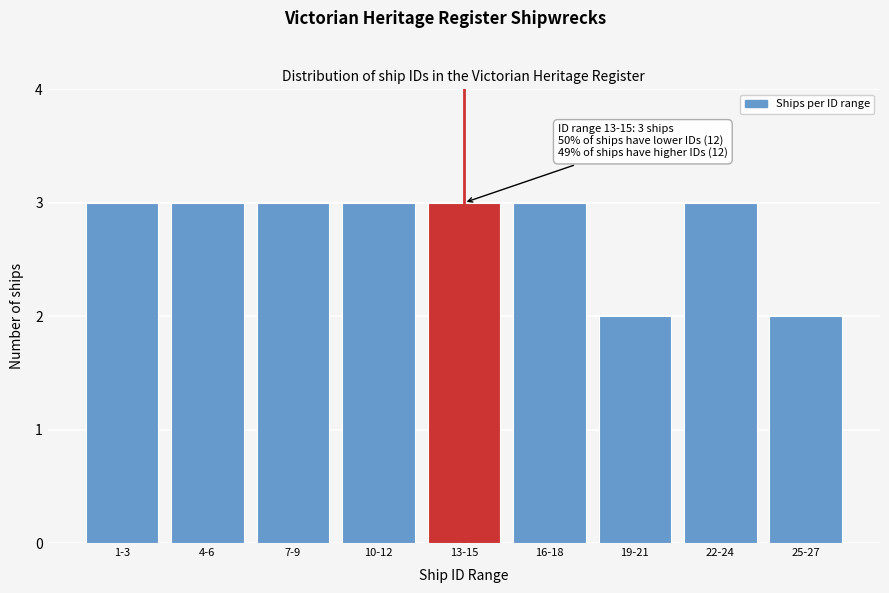

Reading left to right, extract all data points from this chart.

1-3=3	4-6=3	7-9=3	10-12=3	13-15=3	16-18=3	19-21=2	22-24=3	25-27=2